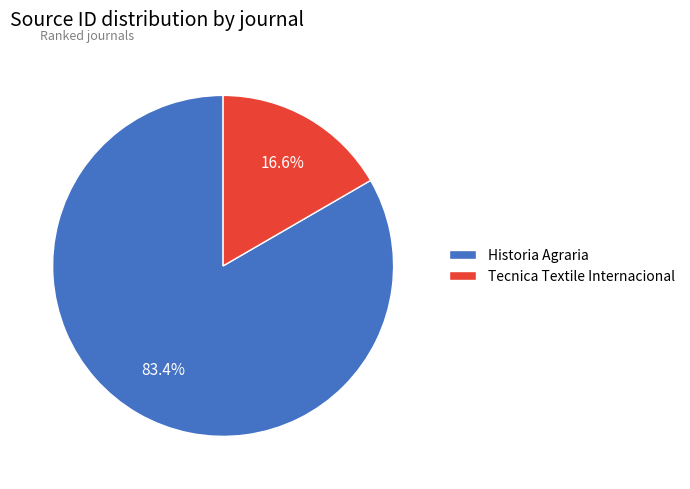

Rank the categories by value from lowest to highest.

Tecnica Textile Internacional, Historia Agraria